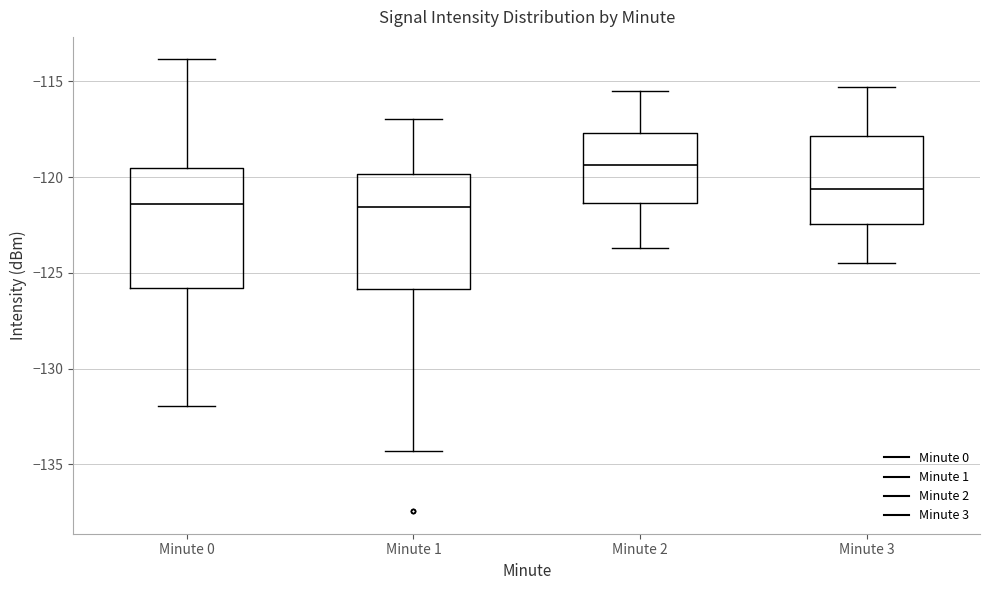

Where does the upper whisker of the box for Minute 1 end on the y-axis? The values are not printed on the chart, so give them approximately, as read against the axis.

-117.0